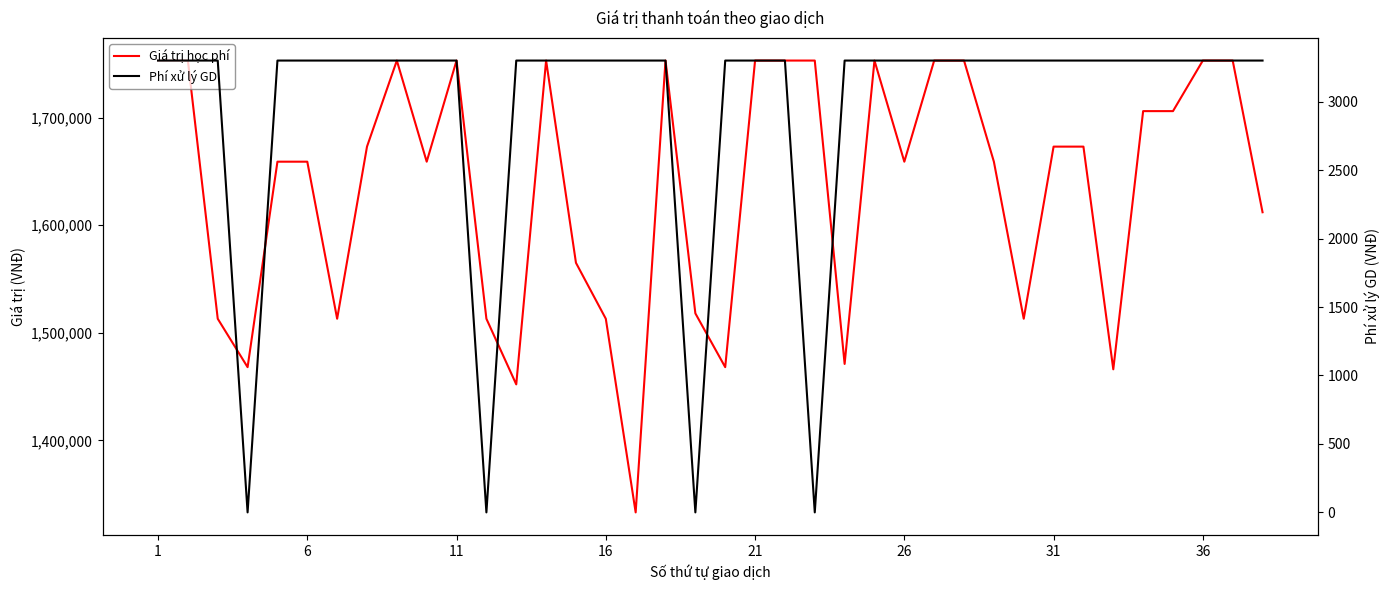

Is this an area chart (filled region under the line)?

No